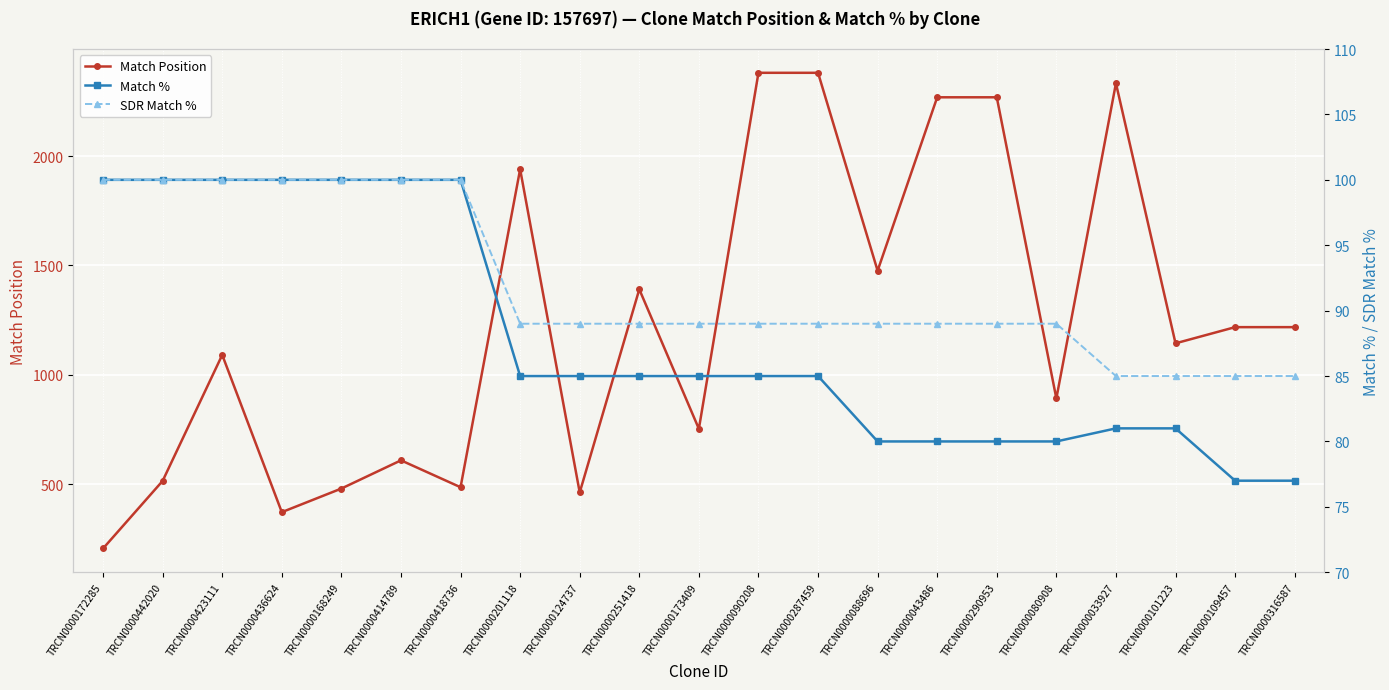

At which label is Match Position closest to 1293?

TRCN0000109457